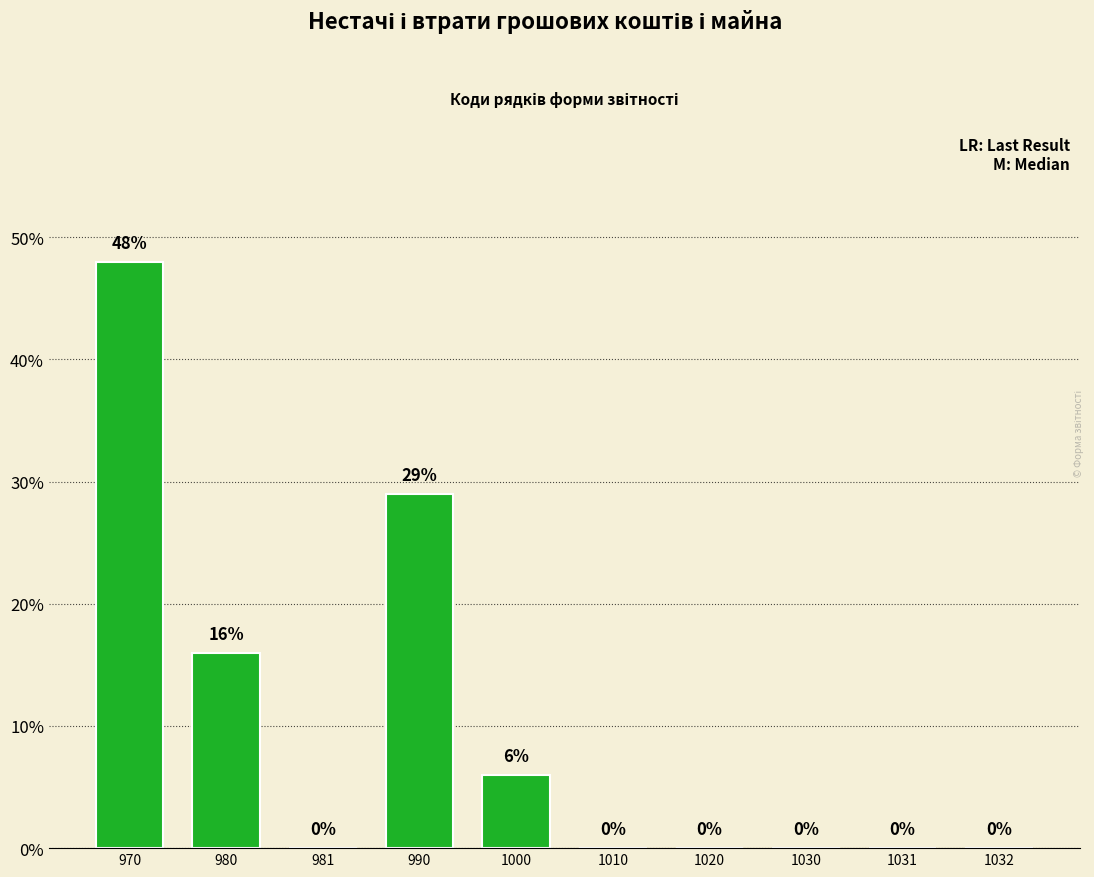

Are the bars grouped side by side (vs. stacked)?

No